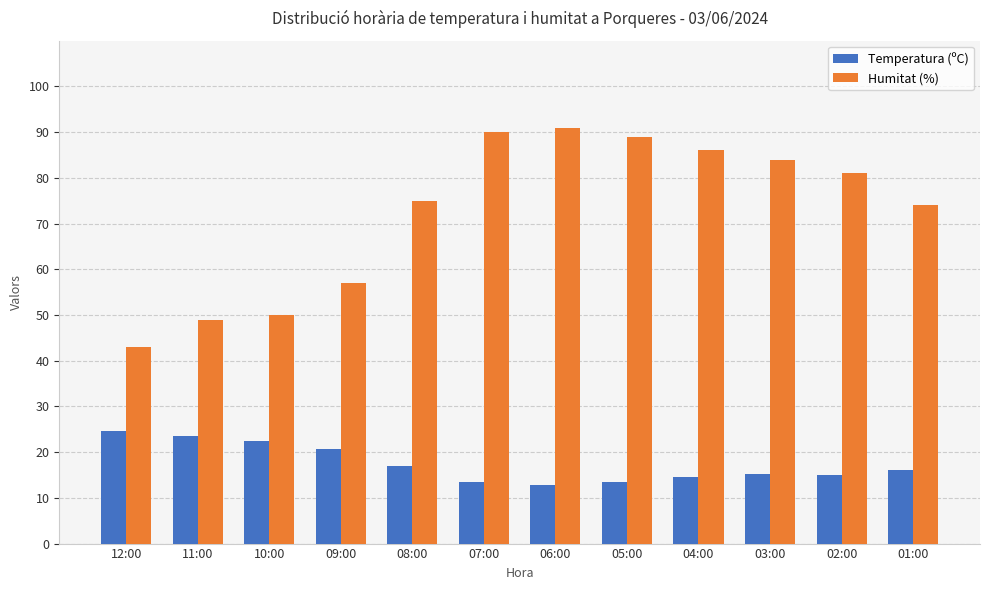

What is the spread (max minus min) of values at 12:00?

18.4